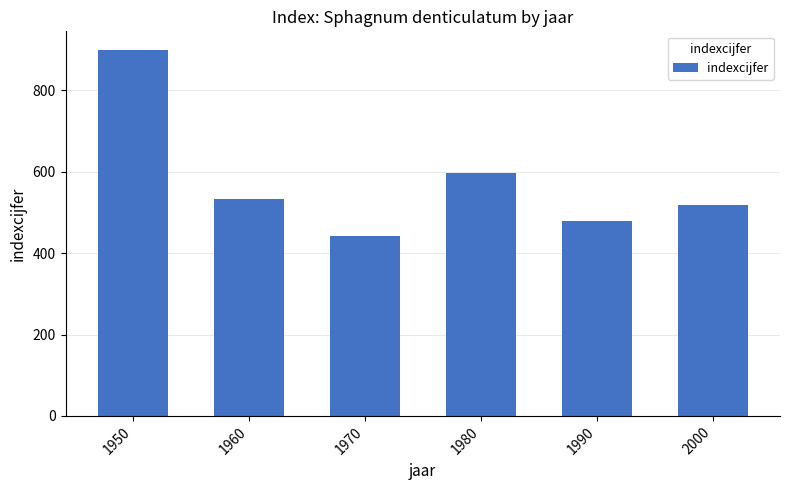

What is the value of the 3rd bar from the left?

441